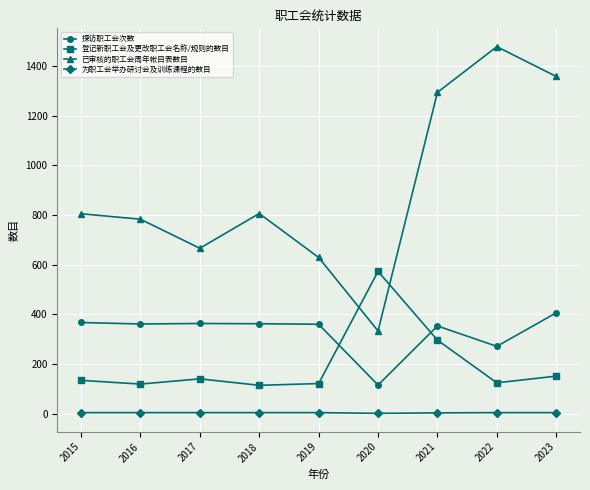

What is the spread (max minus min) of values at 2016?

779